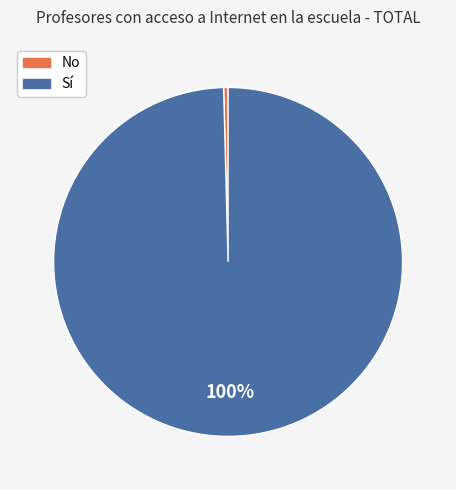

Rank the categories by value from lowest to highest.

No, Sí